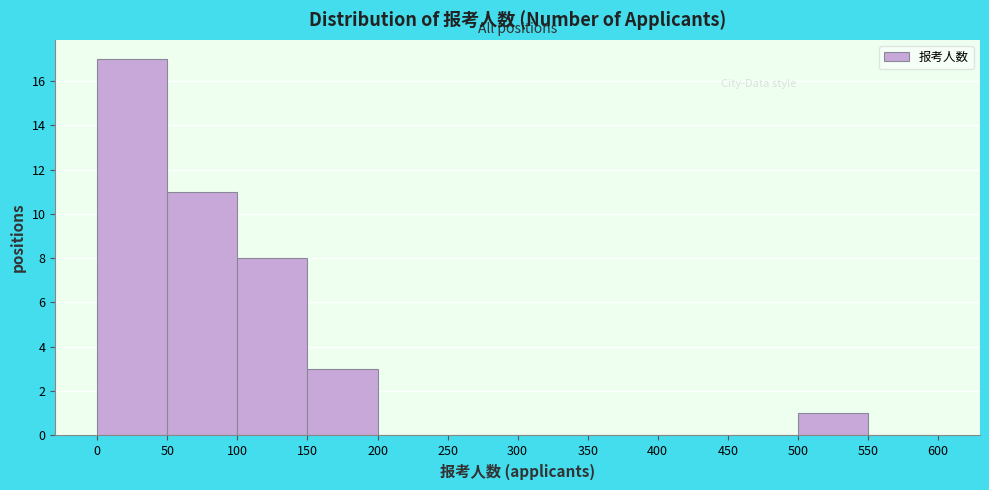

Reading left to right, list every bar in this chart as the range it spans on the x-axis followed by its height. The values are not printed on the chart, so give them approximately, as read against the axis.

0 to 50: 17
50 to 100: 11
100 to 150: 8
150 to 200: 3
200 to 250: 0
250 to 300: 0
300 to 350: 0
350 to 400: 0
400 to 450: 0
450 to 500: 0
500 to 550: 1
550 to 600: 0